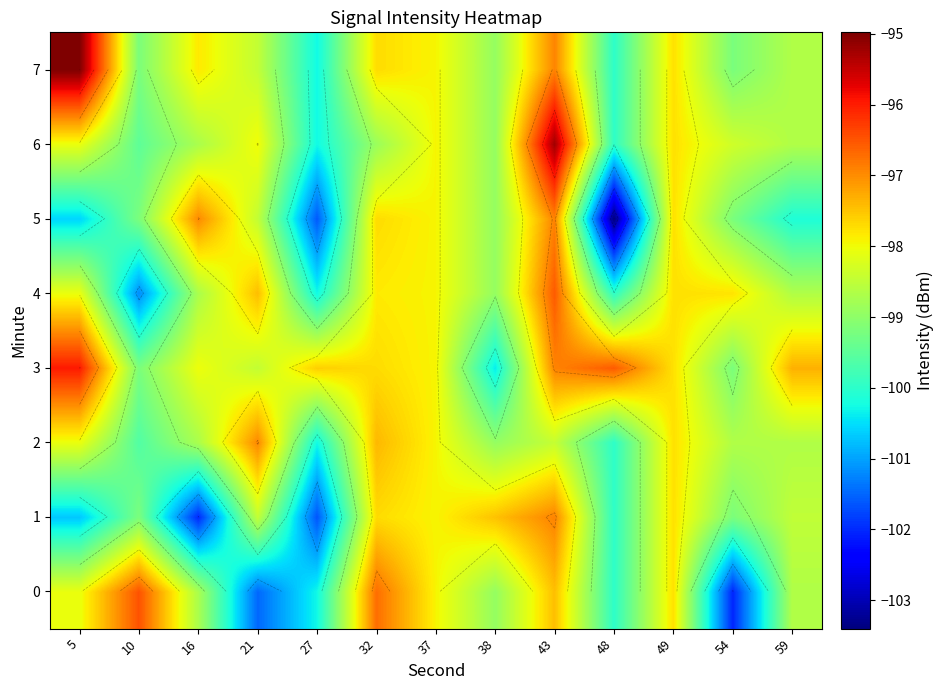

How many distinct data groups are displayed?

8